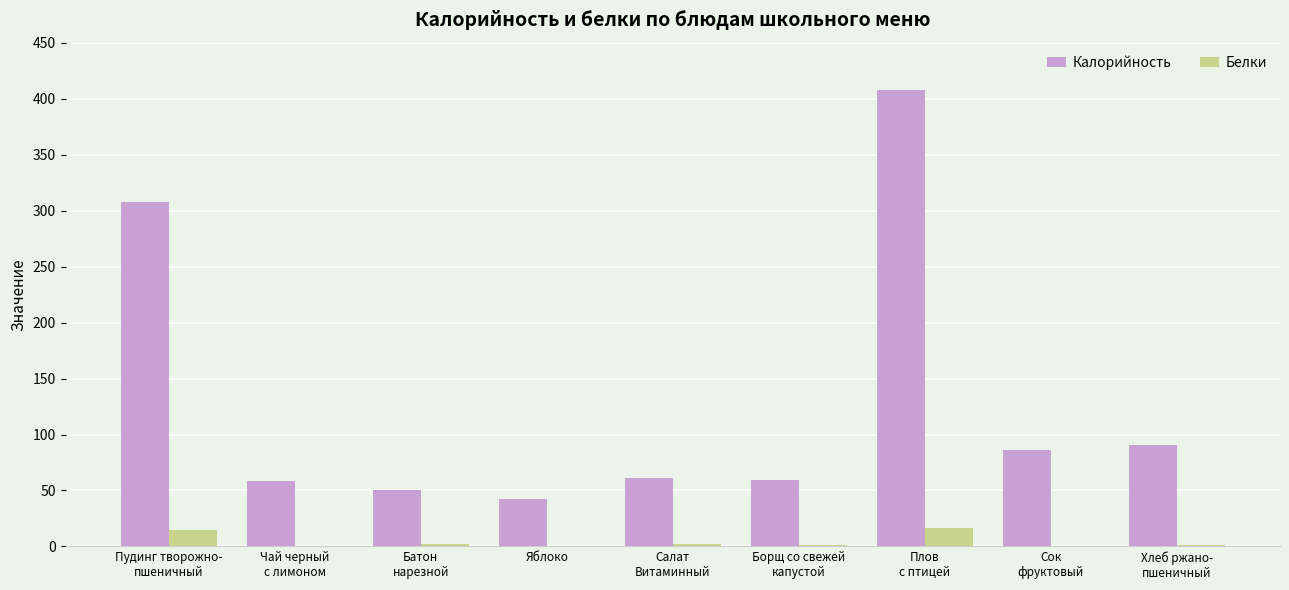

What is the approximate value of Белки at Яблоко?

0.4